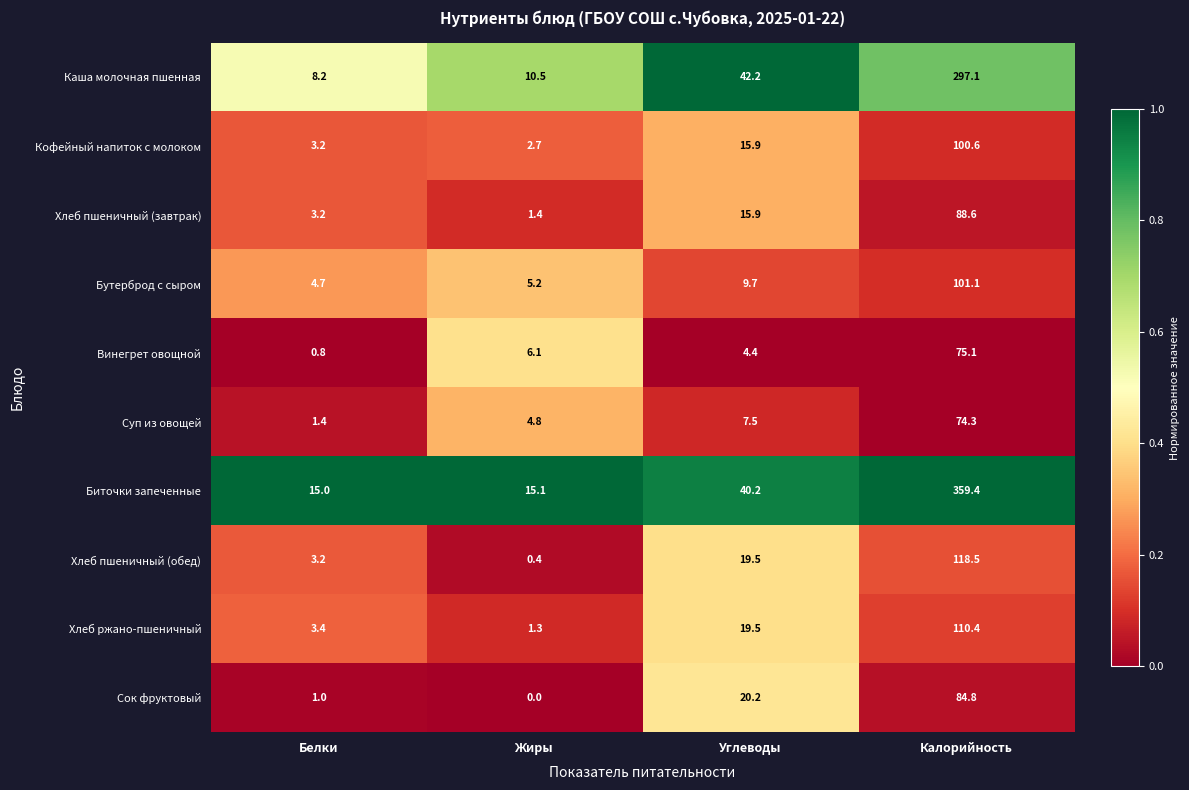

Count the number of categories in the chart.

4